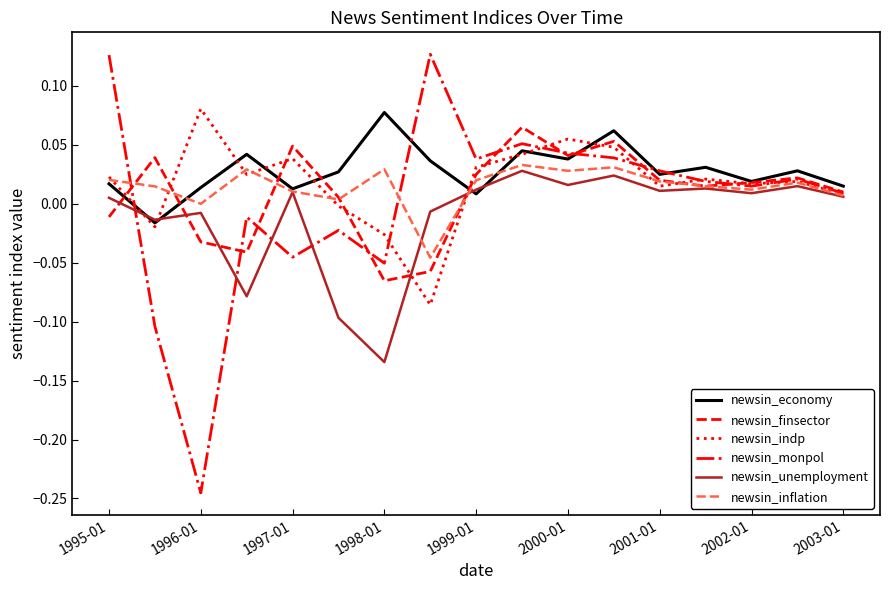

At how many categories does at least one series exceed 0?

17